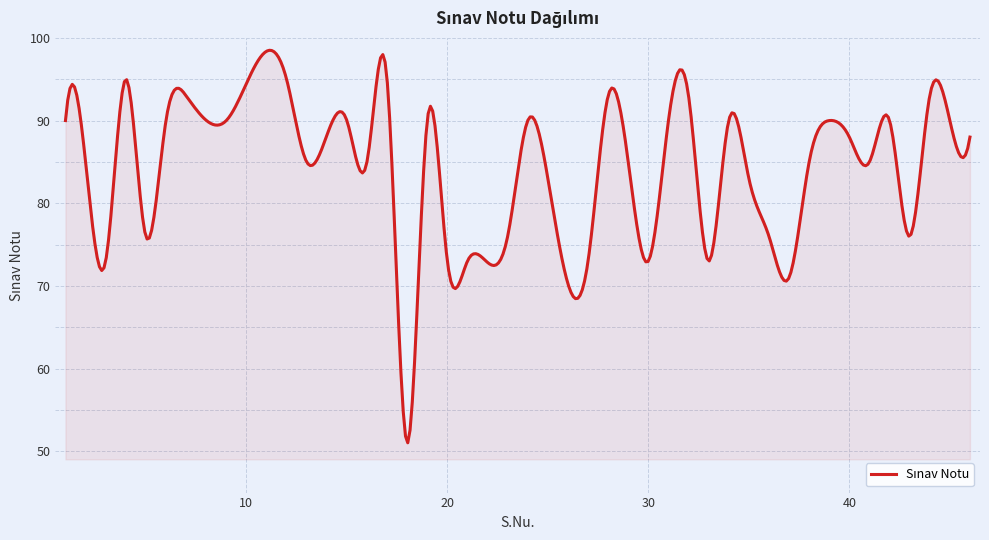

What is the maximum value shown in the chart?

98.5